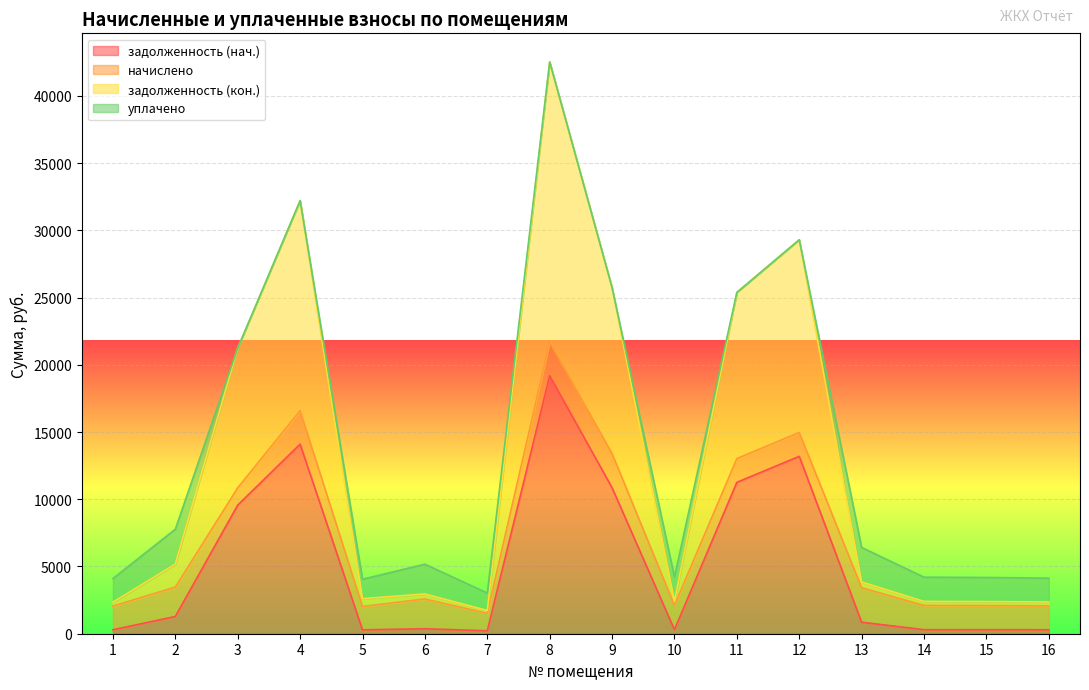

True or false: задолженность (нач.) and задолженность (кон.) intersect in this chart.

False